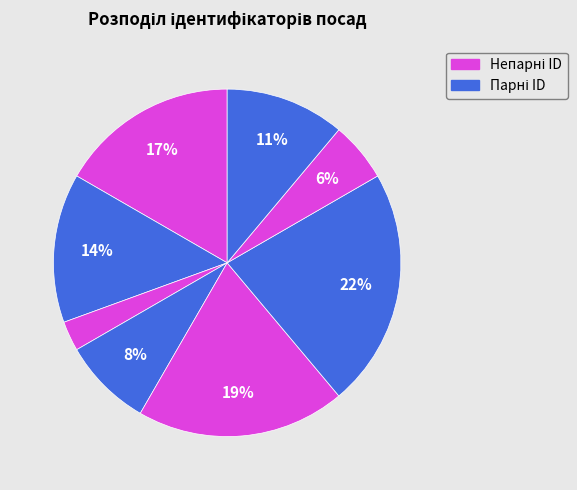

Count the number of slices in the pie.

8